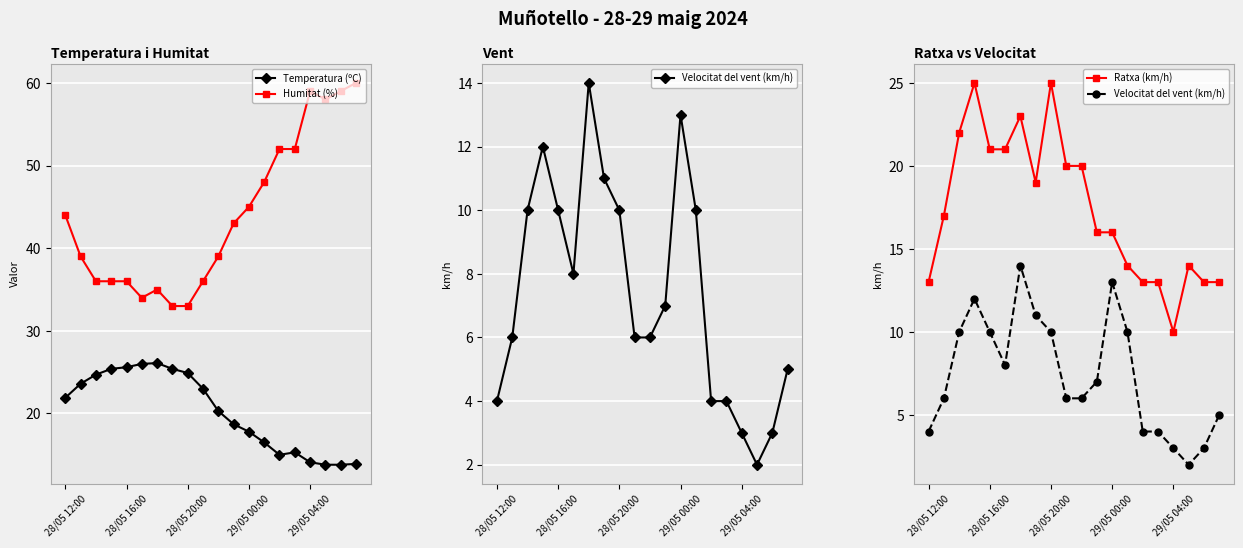

Reading right to left, transcribe all the data shown in this chart.

Temperatura (ºC): 13.9	13.8	13.8	14.1	15.3	15.0	16.5	17.8	18.7	20.3	23.0	24.9	25.4	26.1	26.0	25.6	25.4	24.7	23.6	21.9
Humitat (%): 60.0	59.0	58.0	59.0	52.0	52.0	48.0	45.0	43.0	39.0	36.0	33.0	33.0	35.0	34.0	36.0	36.0	36.0	39.0	44.0
Velocitat del vent (km/h): 5.0	3.0	2.0	3.0	4.0	4.0	10.0	13.0	7.0	6.0	6.0	10.0	11.0	14.0	8.0	10.0	12.0	10.0	6.0	4.0
Ratxa (km/h): 13.0	13.0	14.0	10.0	13.0	13.0	14.0	16.0	16.0	20.0	20.0	25.0	19.0	23.0	21.0	21.0	25.0	22.0	17.0	13.0